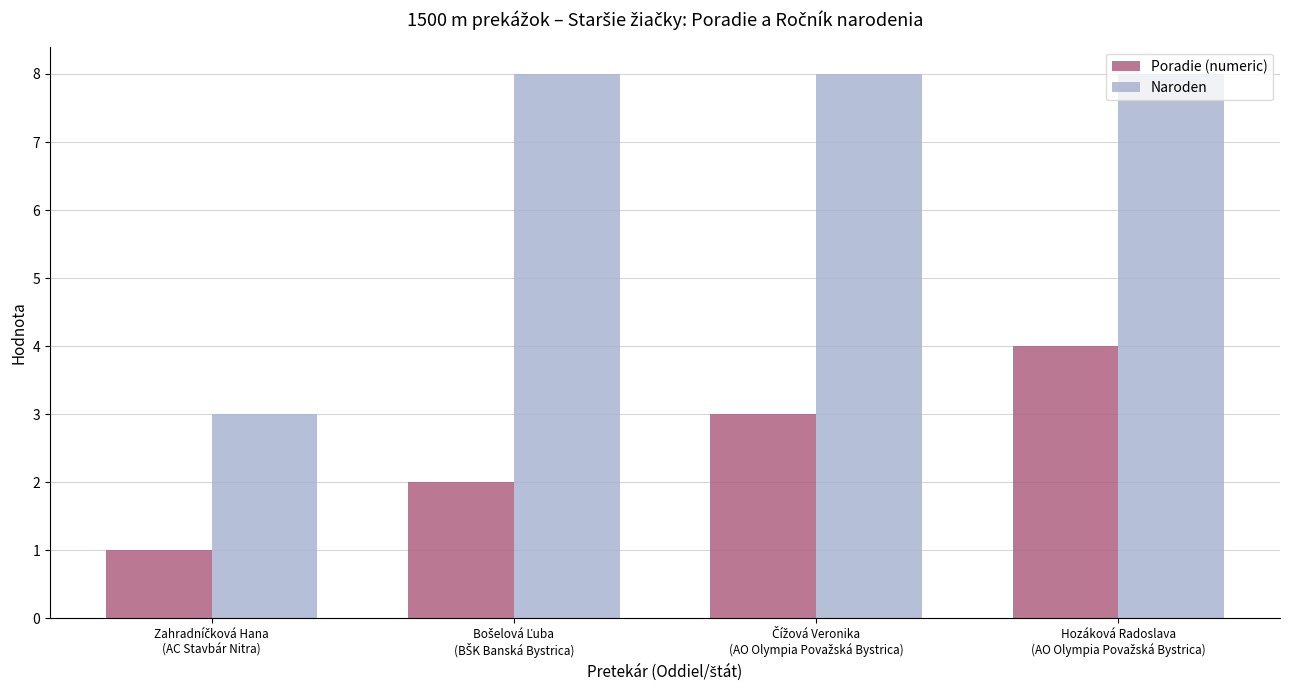

What is the minimum value for Poradie (numeric)?

1